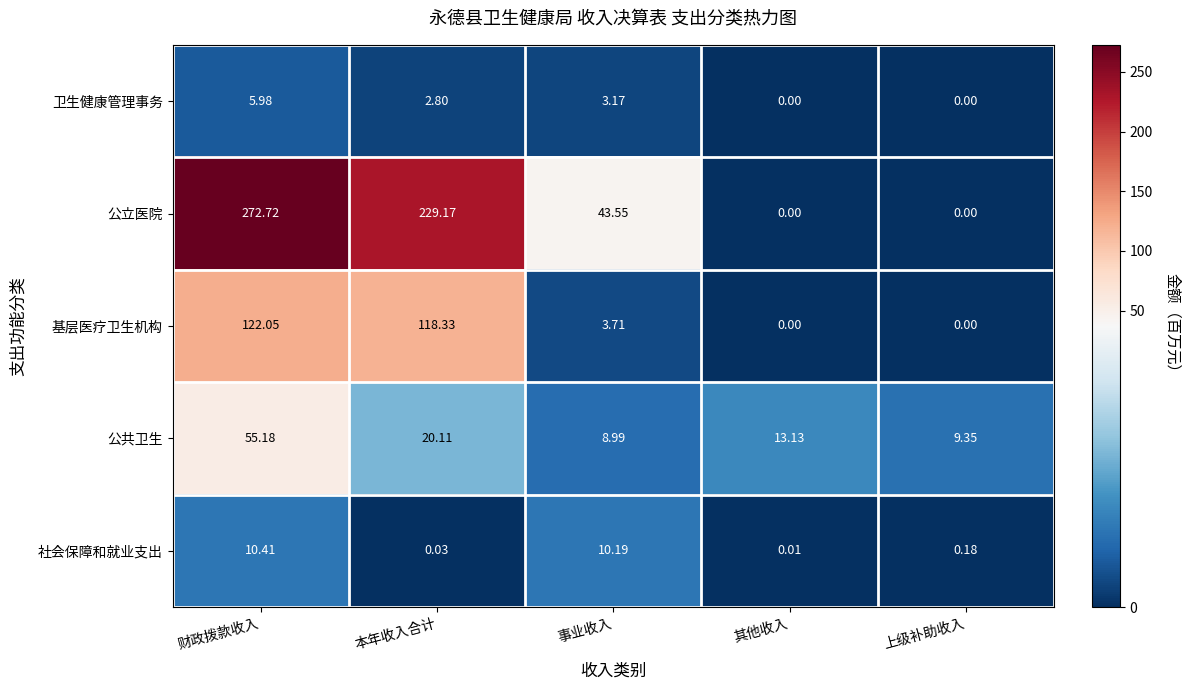

At which label does 公立医院 first exceed 43?

财政拨款收入